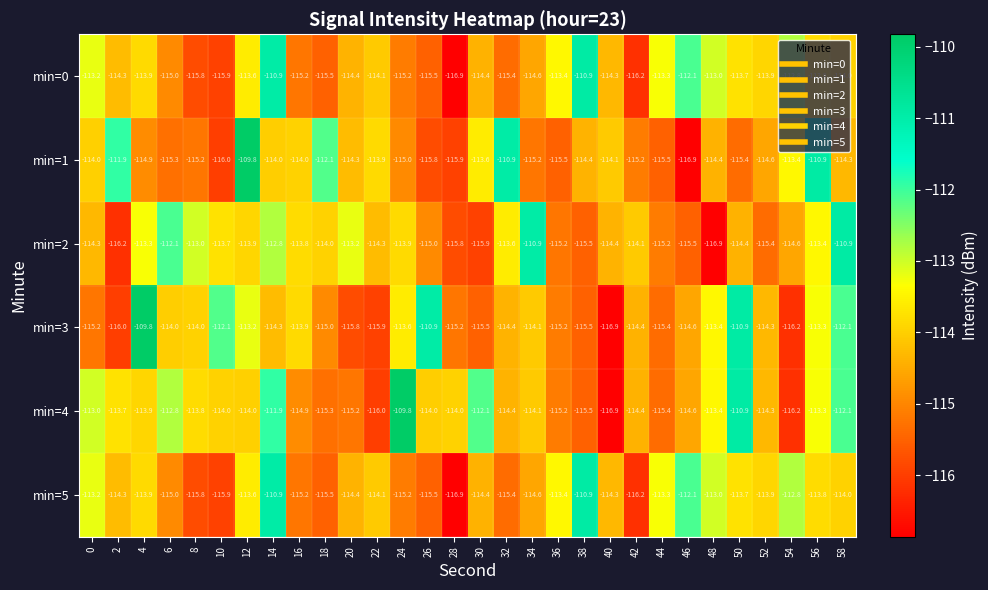

What is the lowest value of the min=0 series?

-116.9